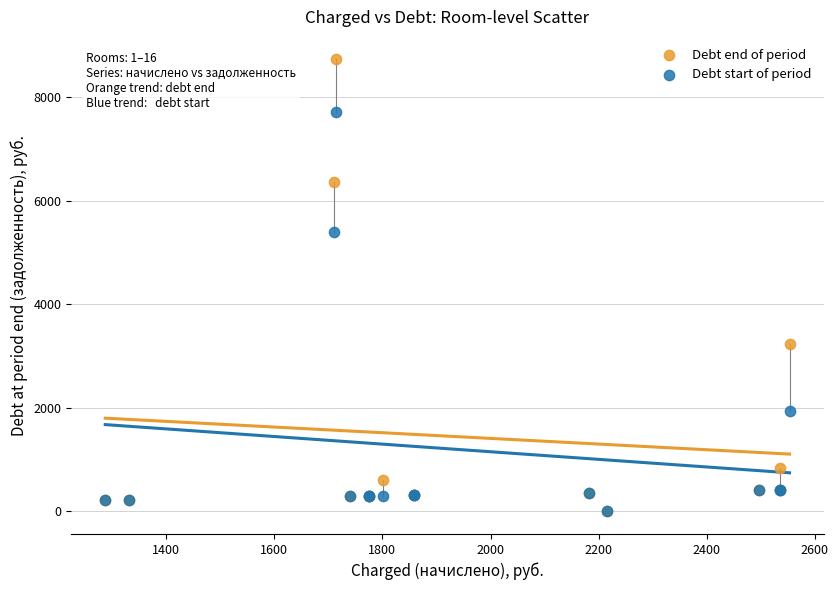

What are all the series names shown in the legend?

Debt end of period, Debt start of period